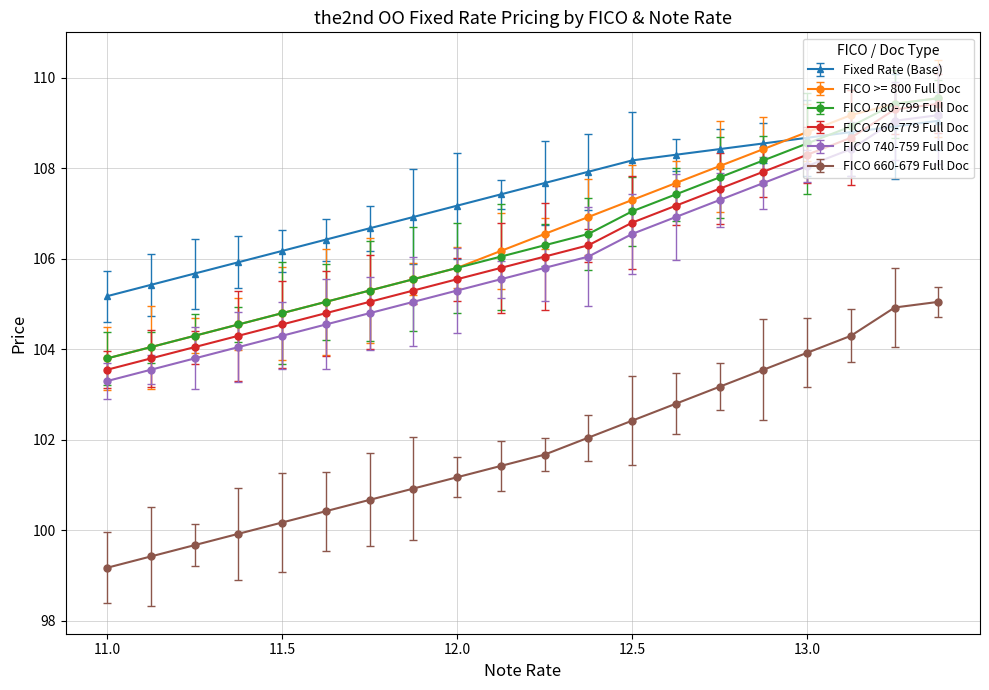

Read the FICO 740-759 Full Doc value at 12.0.

105.3